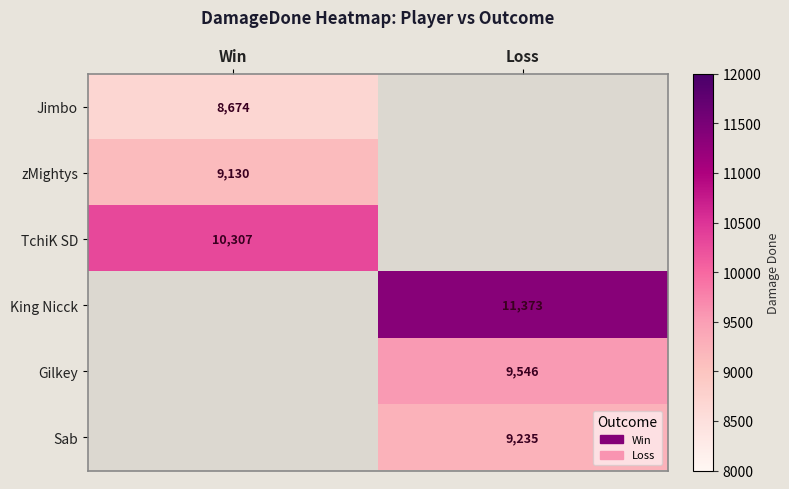

Which has a higher value, Win or Loss?

Win